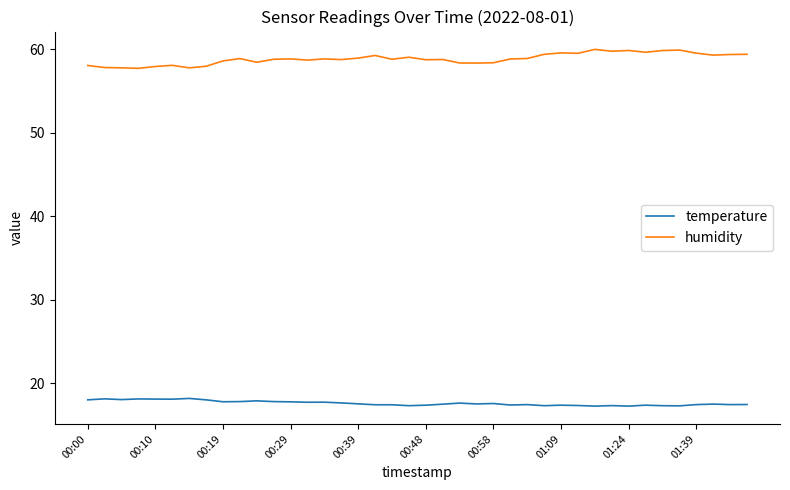

What is the smallest value displayed?

17.2